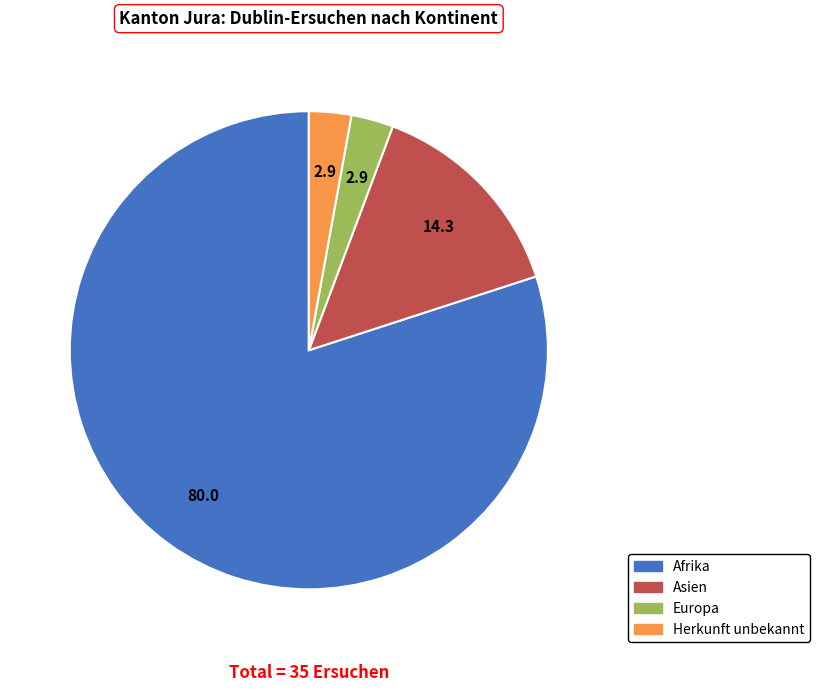

Count the number of slices in the pie.

4